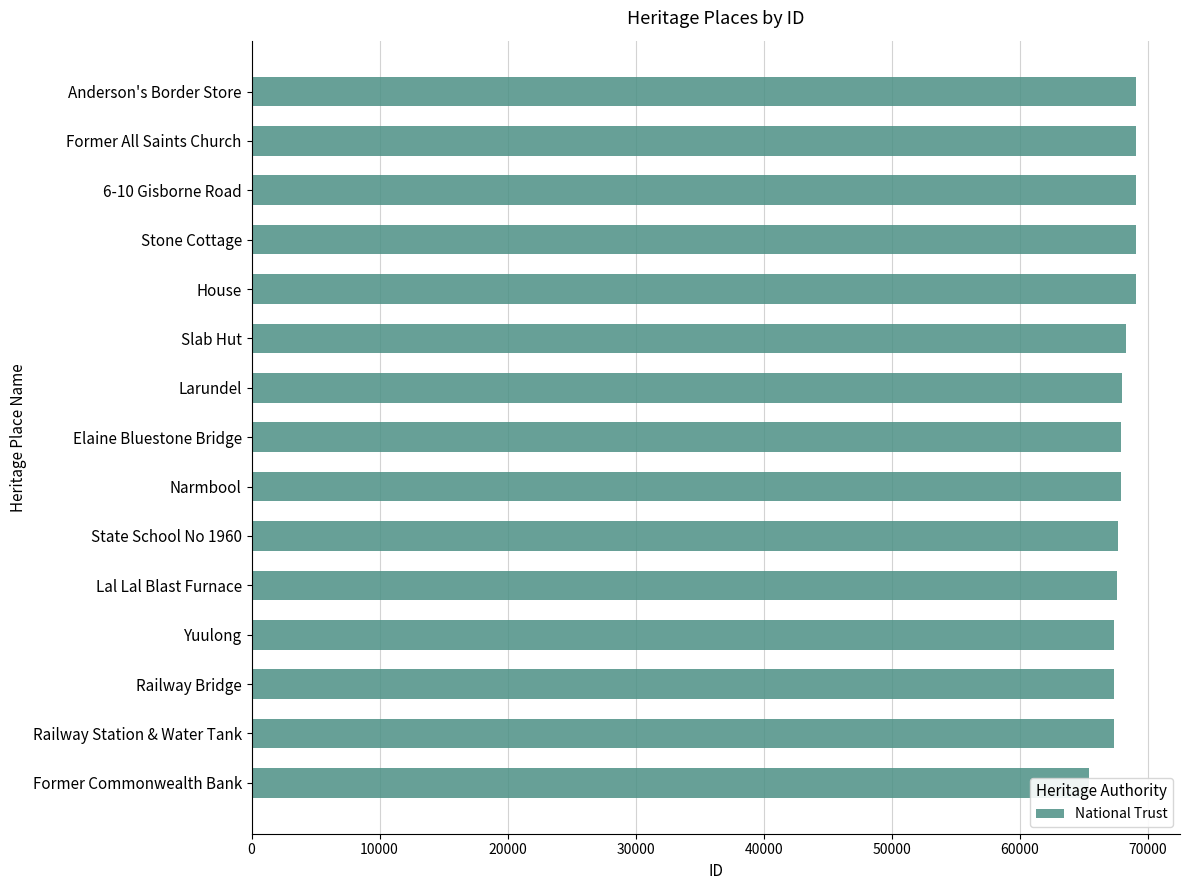

The chart shows a value of 41402 at Former All Saints Church. True or false?

False